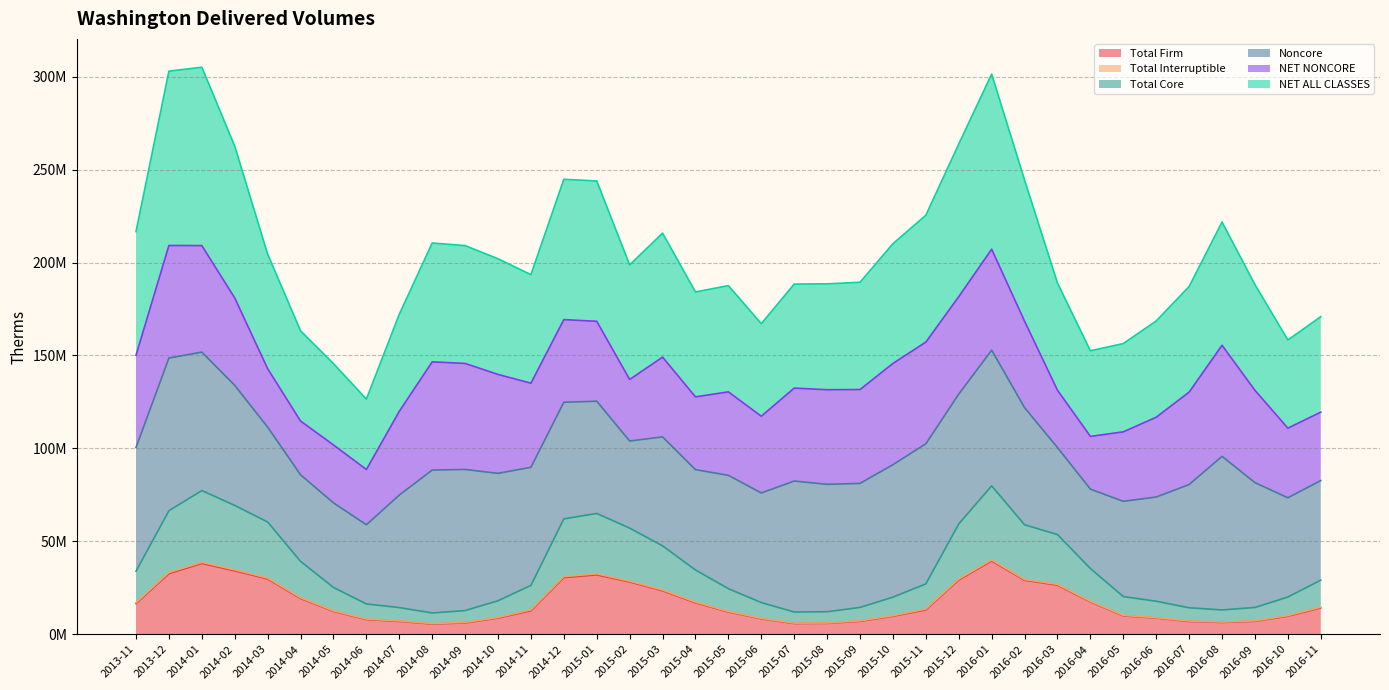

What is the difference between the highest and lowest values at 2016-10?

148669853